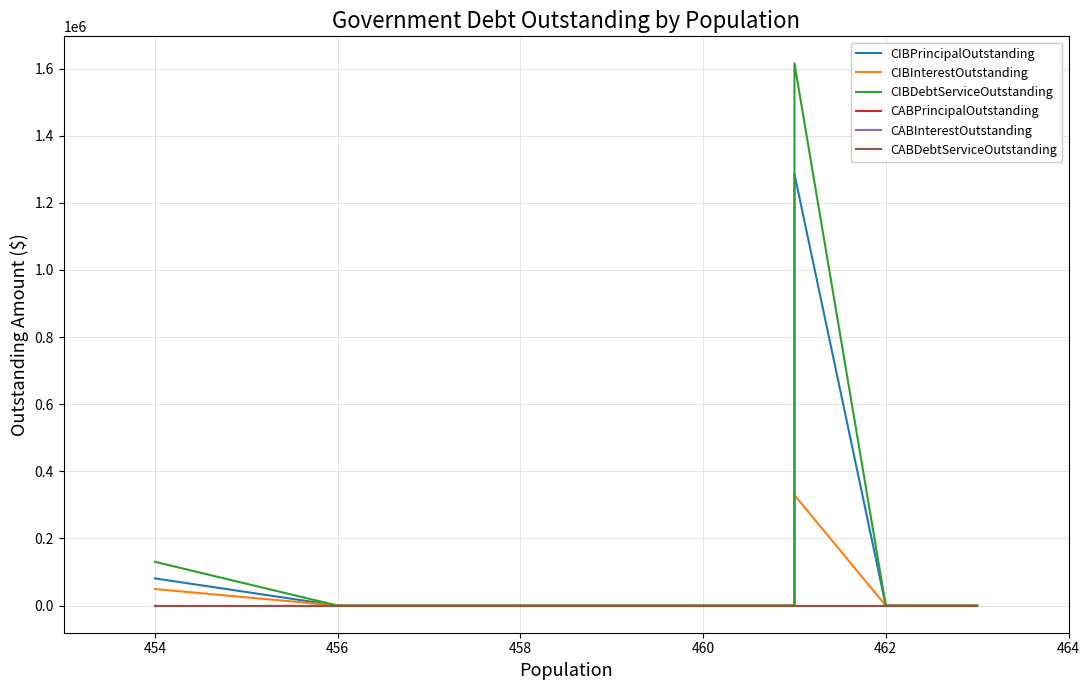

The value of CIBPrincipalOutstanding at 458 is 0.0. True or false?

True